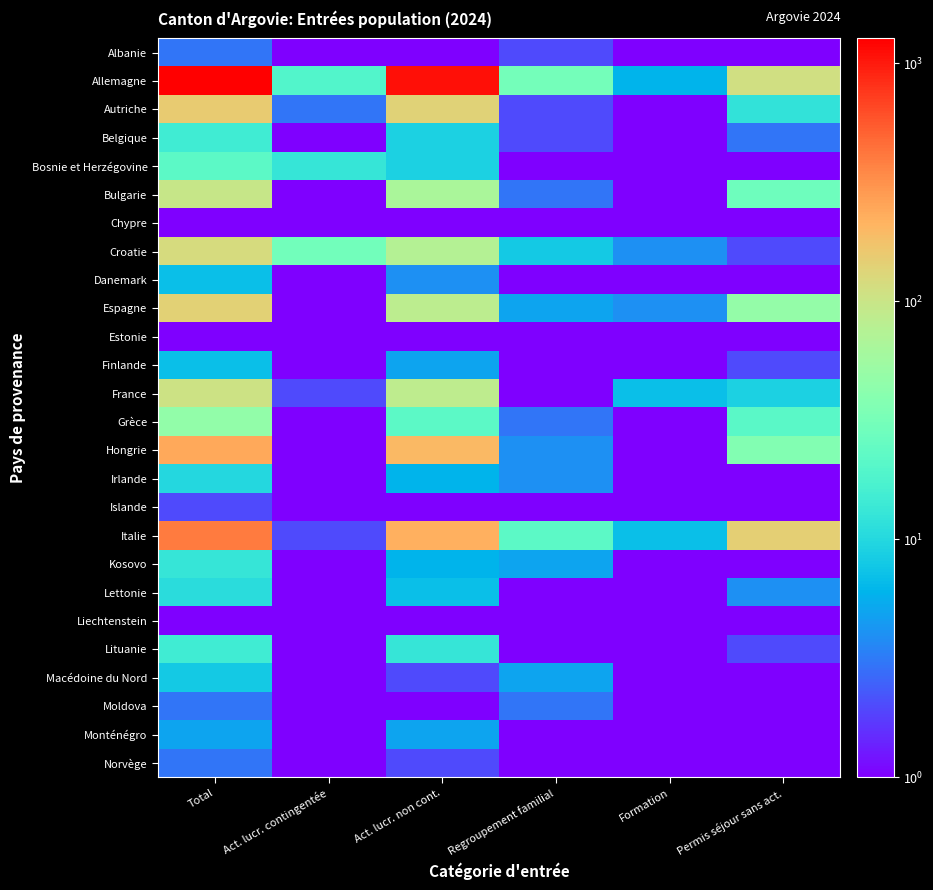

Rank the series by their maximum value, from lowest to highest.

Chypre, Estonie, Liechtenstein, Islande, Albanie, Moldova, Norvège, Monténégro, Danemark, Finlande, Macédoine du Nord, Irlande, Lettonie, Kosovo, Belgique, Lituanie, Bosnie et Herzégovine, Grèce, Bulgarie, France, Croatie, Espagne, Autriche, Hongrie, Italie, Allemagne